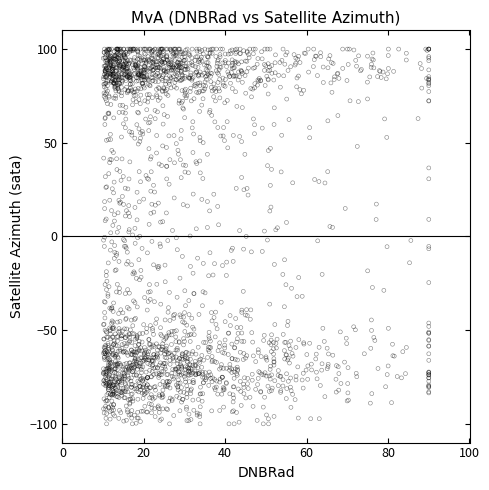

What is the range of Y values (max minus min)?

200.0